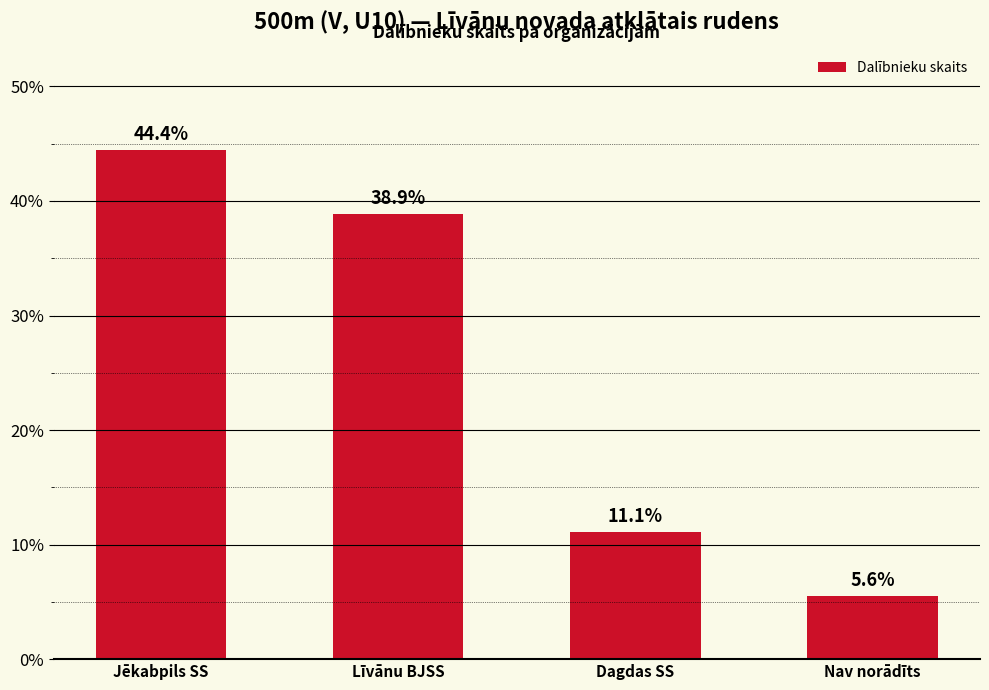

Are the bars horizontal?

No